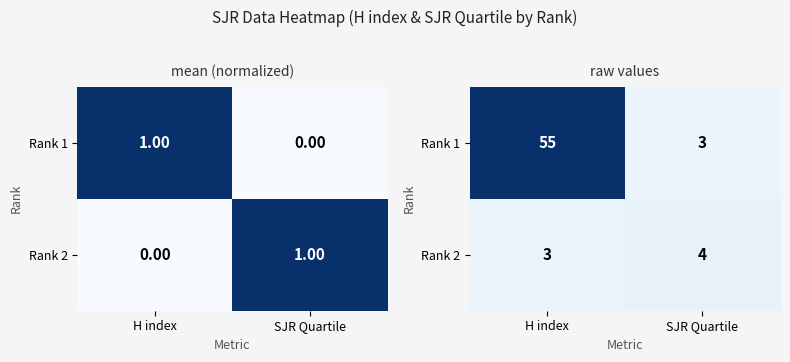

How many Rank 1 values are between 3 and 55?

2